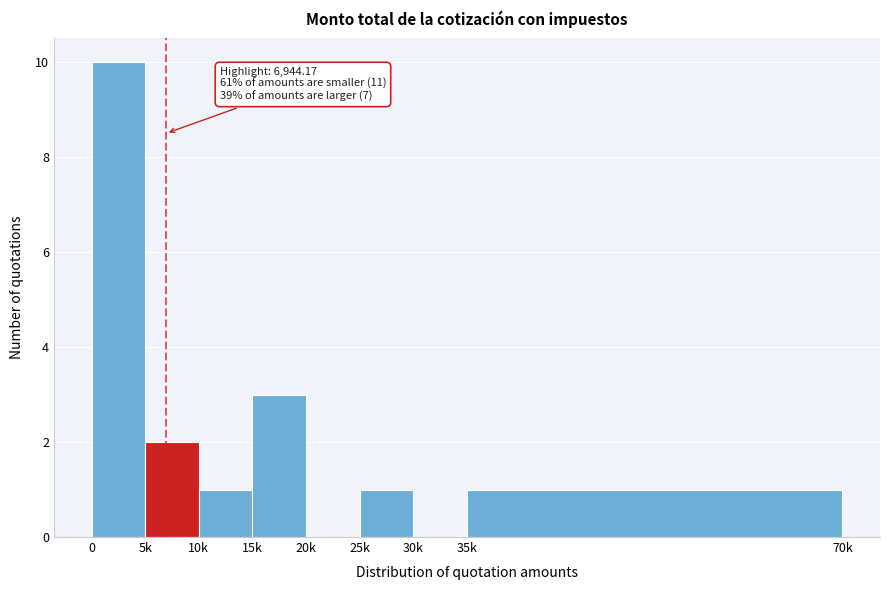

Reading left to right, extract all data points from this chart.

0=10	5k=2	10k=1	15k=3	20k=0	25k=1	30k=0	35k=1